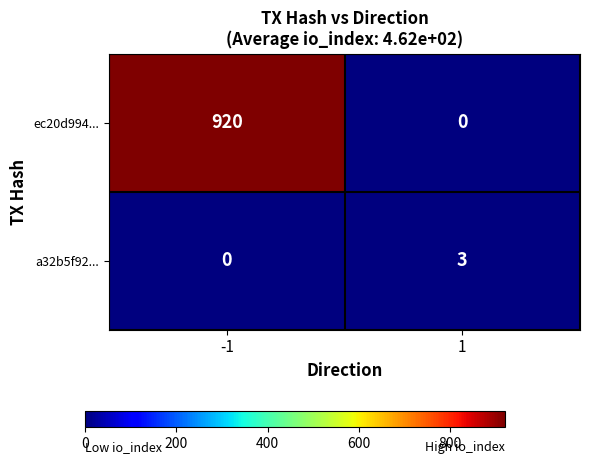

The value of a32b5f92... at 1 is 1. True or false?

False